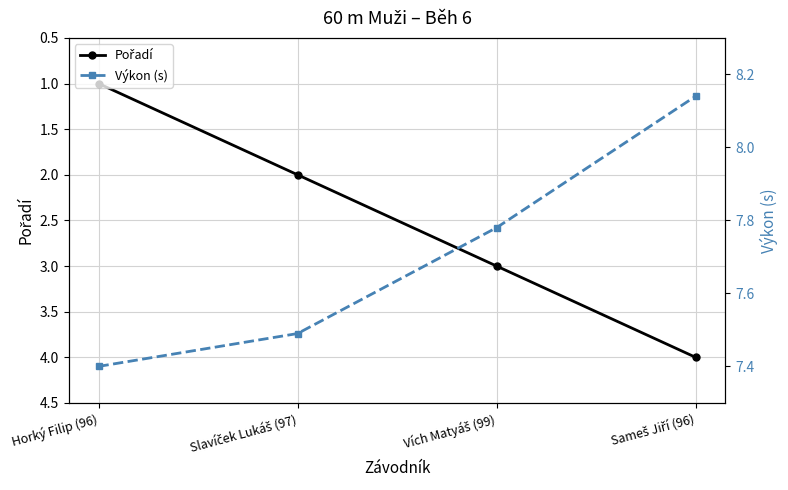

True or false: Výkon (s) has more than 0 points higher than both neighbors.

False